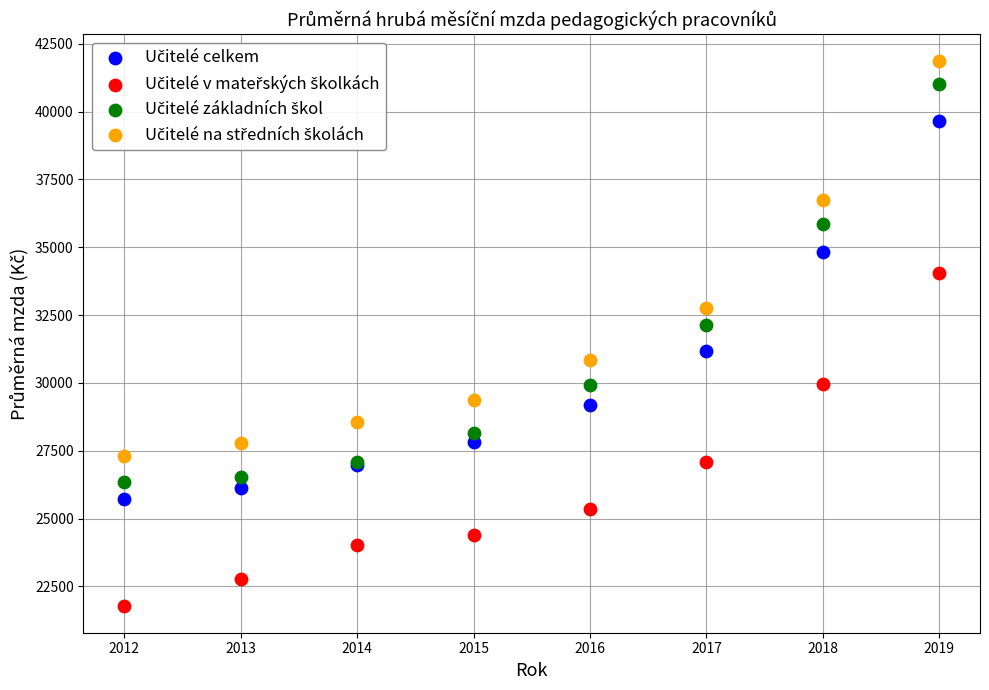

Across all series, what Y value is closest to 31822?

32117.8